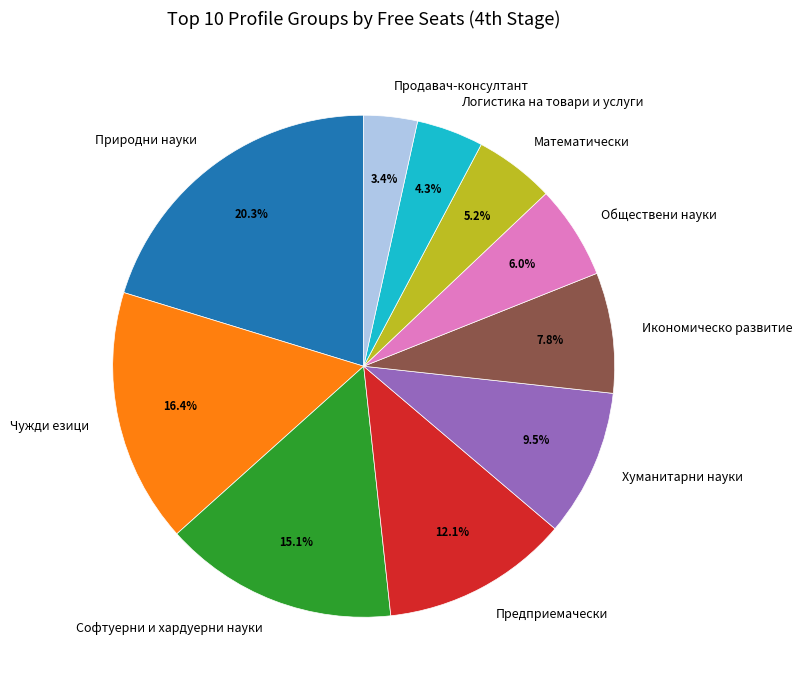

Is there any slice that represents more than half of the pie?

No